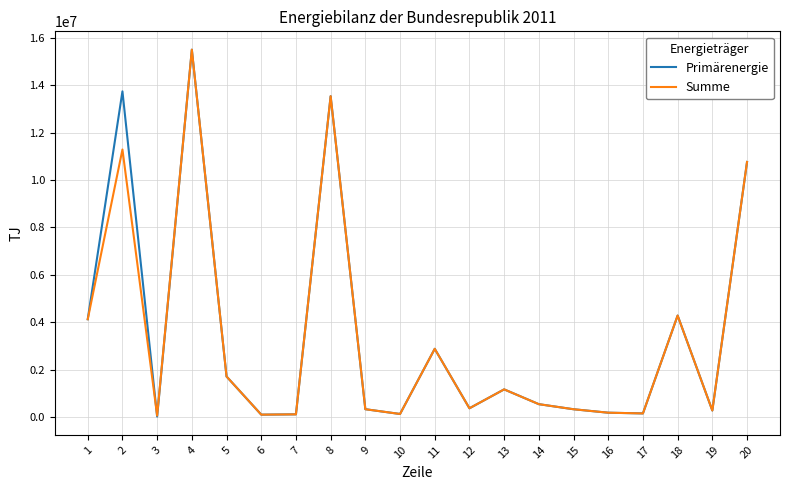

Which series has the largest range (max minus min)?

Primärenergie